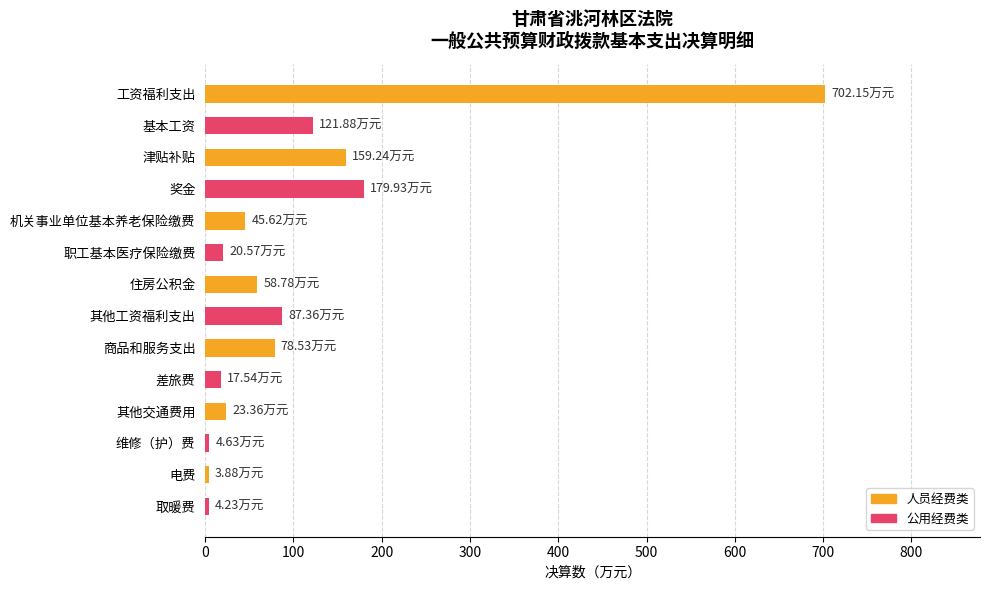

What is the change in value from 工资福利支出 to 基本工资?

-580.3